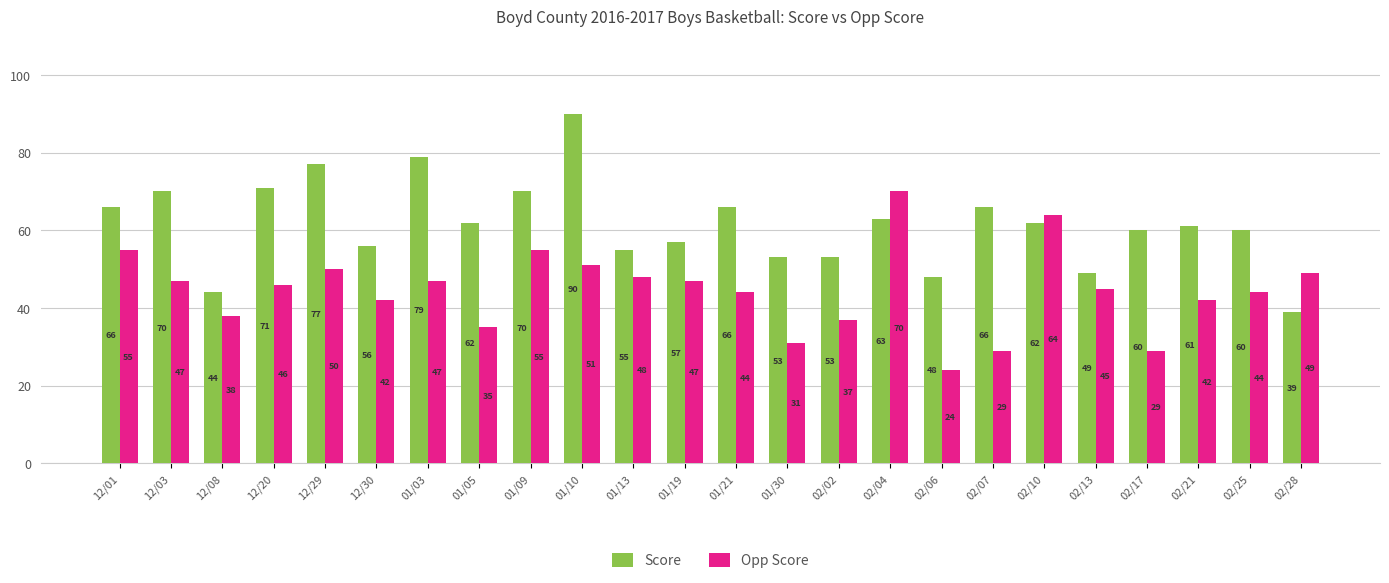

What is the label of the 22nd bar from the left?

02/21